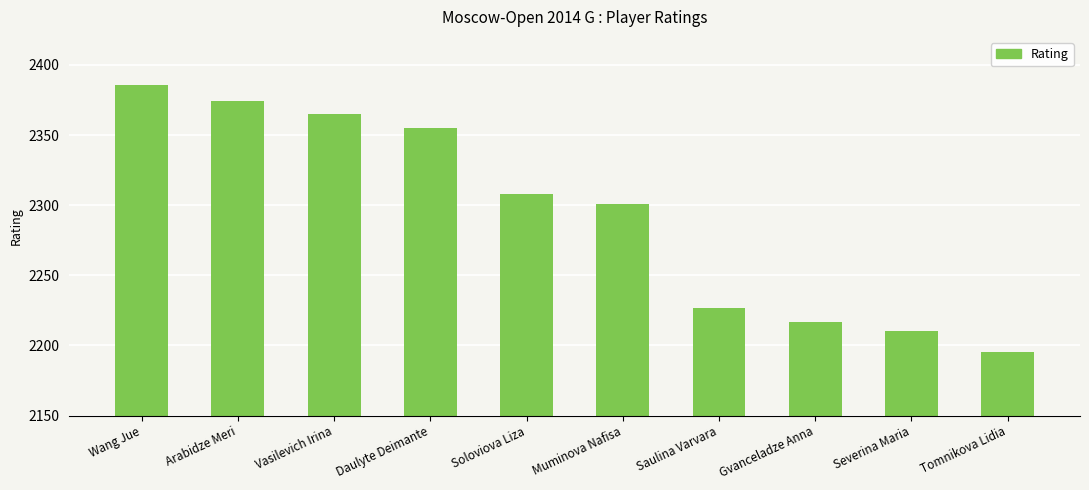

The chart shows a value of 1533 at Daulyte Deimante. True or false?

False